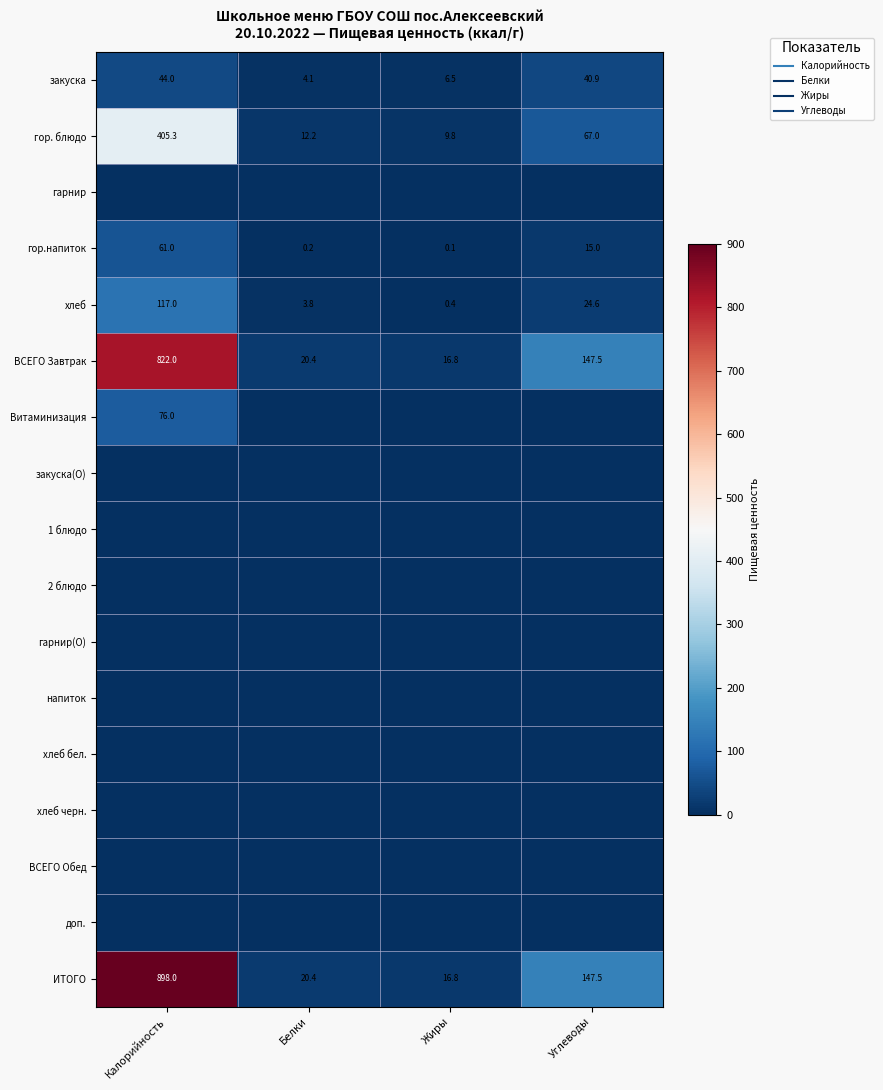

Is the value of доп. at Углеводы greater than the value of хлеб at Белки?

No